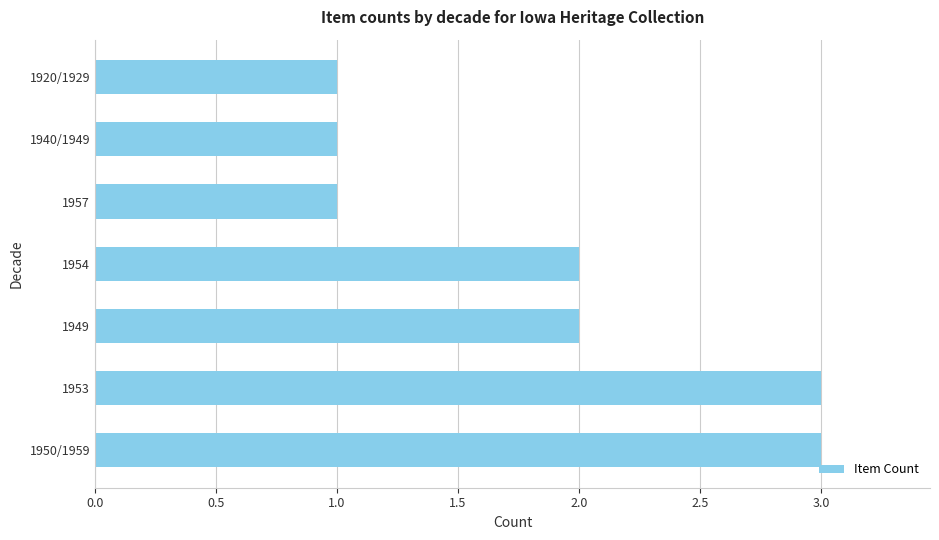

Count the number of categories in the chart.

7